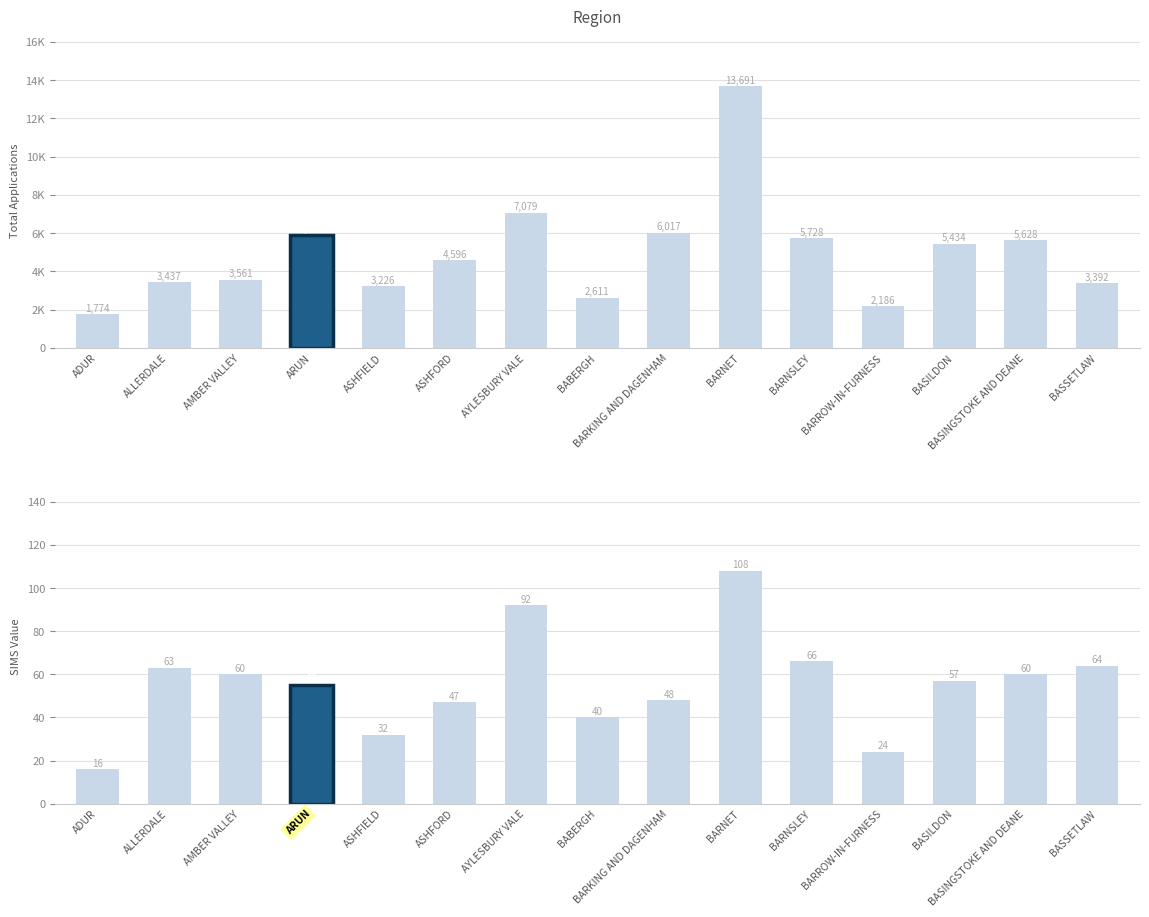

Reading left to right, what are all the values shown in this chart?

Total: ADUR=1774	ALLERDALE=3437	AMBER VALLEY=3561	ARUN=5910	ASHFIELD=3226	ASHFORD=4596	AYLESBURY VALE=7079	BABERGH=2611	BARKING AND DAGENHAM=6017	BARNET=13691	BARNSLEY=5728	BARROW-IN-FURNESS=2186	BASILDON=5434	BASINGSTOKE AND DEANE=5628	BASSETLAW=3392
SIMS: ADUR=16	ALLERDALE=63	AMBER VALLEY=60	ARUN=55	ASHFIELD=32	ASHFORD=47	AYLESBURY VALE=92	BABERGH=40	BARKING AND DAGENHAM=48	BARNET=108	BARNSLEY=66	BARROW-IN-FURNESS=24	BASILDON=57	BASINGSTOKE AND DEANE=60	BASSETLAW=64